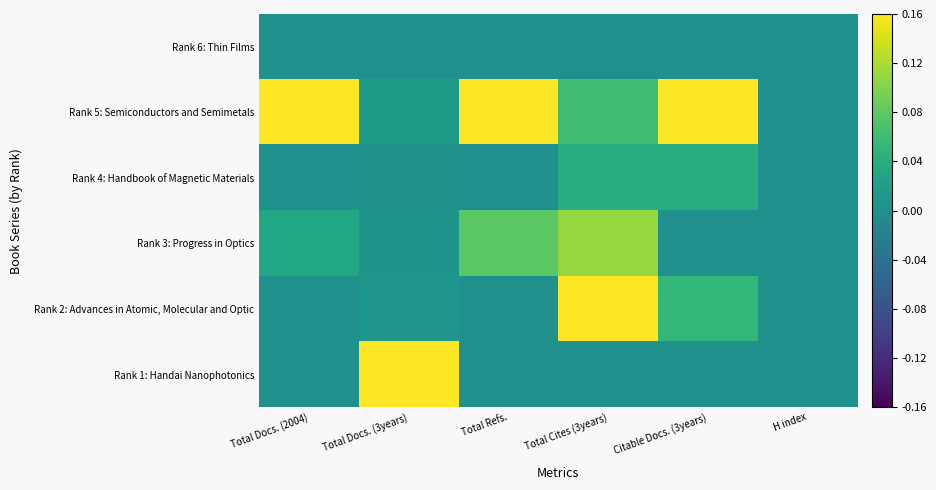

Reading right to left, transcribe all the data shown in this chart.

Rank 6: Thin Films: H index=0.0	Citable Docs. (3years)=0.0	Total Cites (3years)=0.0	Total Refs.=0.0	Total Docs. (3years)=0.0	Total Docs. (2004)=0.0
Rank 5: Semiconductors and Semimetals: H index=0.0	Citable Docs. (3years)=0.2	Total Cites (3years)=0.1	Total Refs.=0.2	Total Docs. (3years)=0.0	Total Docs. (2004)=0.2
Rank 4: Handbook of Magnetic Materials: H index=0.0	Citable Docs. (3years)=0.0	Total Cites (3years)=0.0	Total Refs.=0.0	Total Docs. (3years)=0.0	Total Docs. (2004)=0.0
Rank 3: Progress in Optics: H index=0.0	Citable Docs. (3years)=0.0	Total Cites (3years)=0.1	Total Refs.=0.1	Total Docs. (3years)=0.0	Total Docs. (2004)=0.0
Rank 2: Advances in Atomic, Molecular and Optic: H index=0.0	Citable Docs. (3years)=0.1	Total Cites (3years)=0.2	Total Refs.=0.0	Total Docs. (3years)=0.0	Total Docs. (2004)=0.0
Rank 1: Handai Nanophotonics: H index=0.0	Citable Docs. (3years)=0.0	Total Cites (3years)=0.0	Total Refs.=0.0	Total Docs. (3years)=0.2	Total Docs. (2004)=0.0